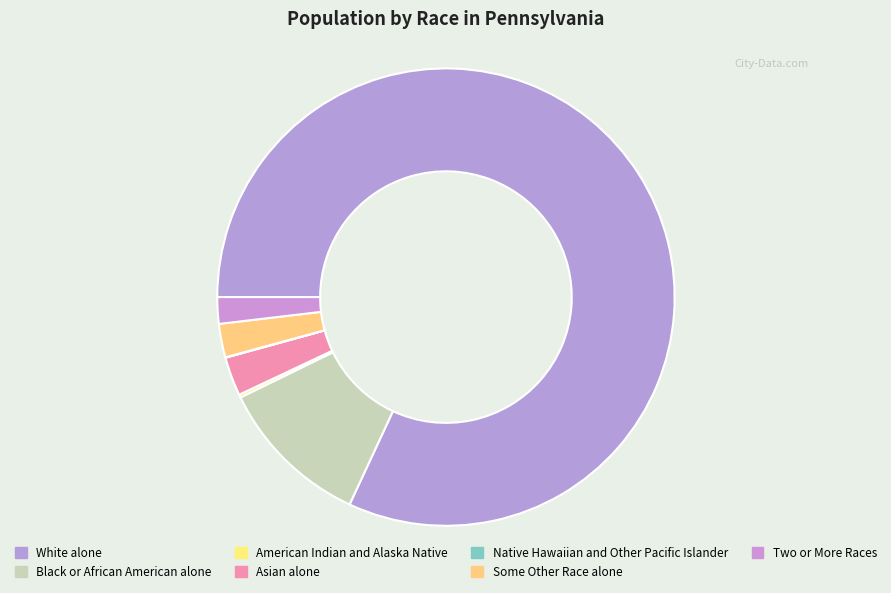

How many segments does this pie chart have?

7